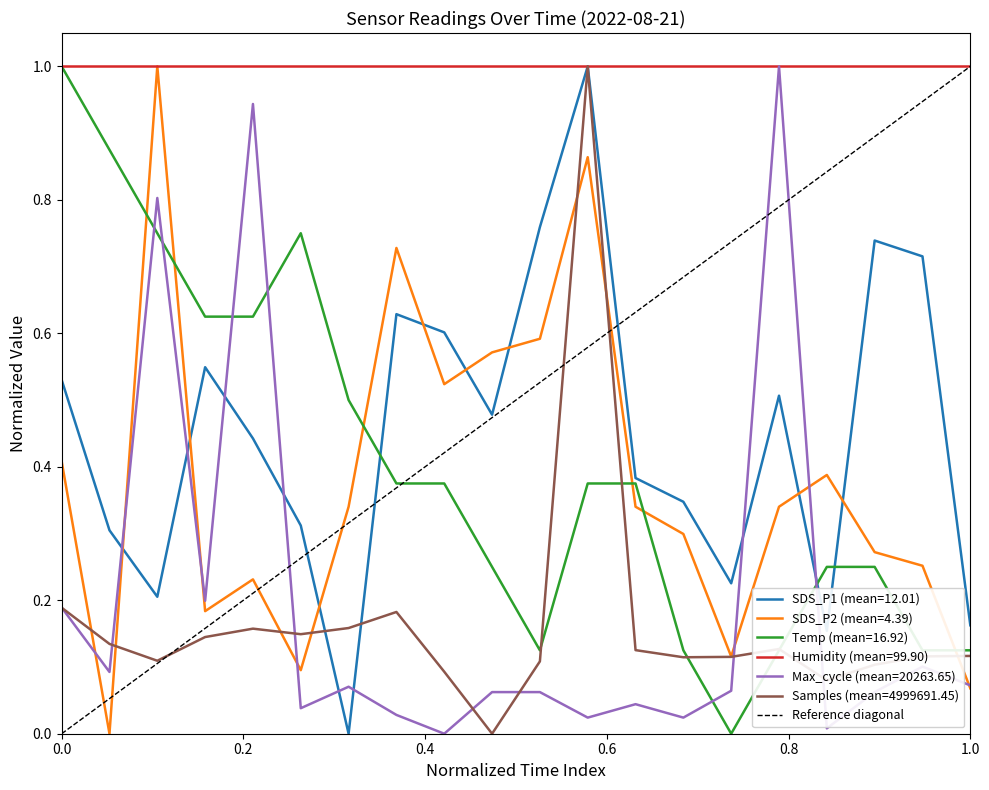

Does the chart display data point markers on the line(s)?

No